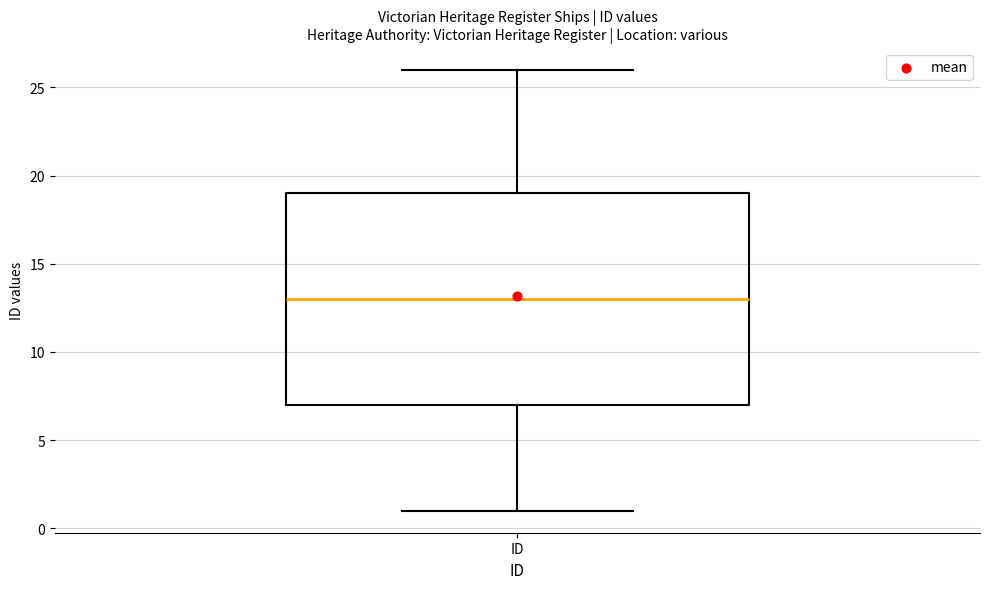

Where is the upper edge of the box for ID on the y-axis? The values are not printed on the chart, so give them approximately, as read against the axis.

19